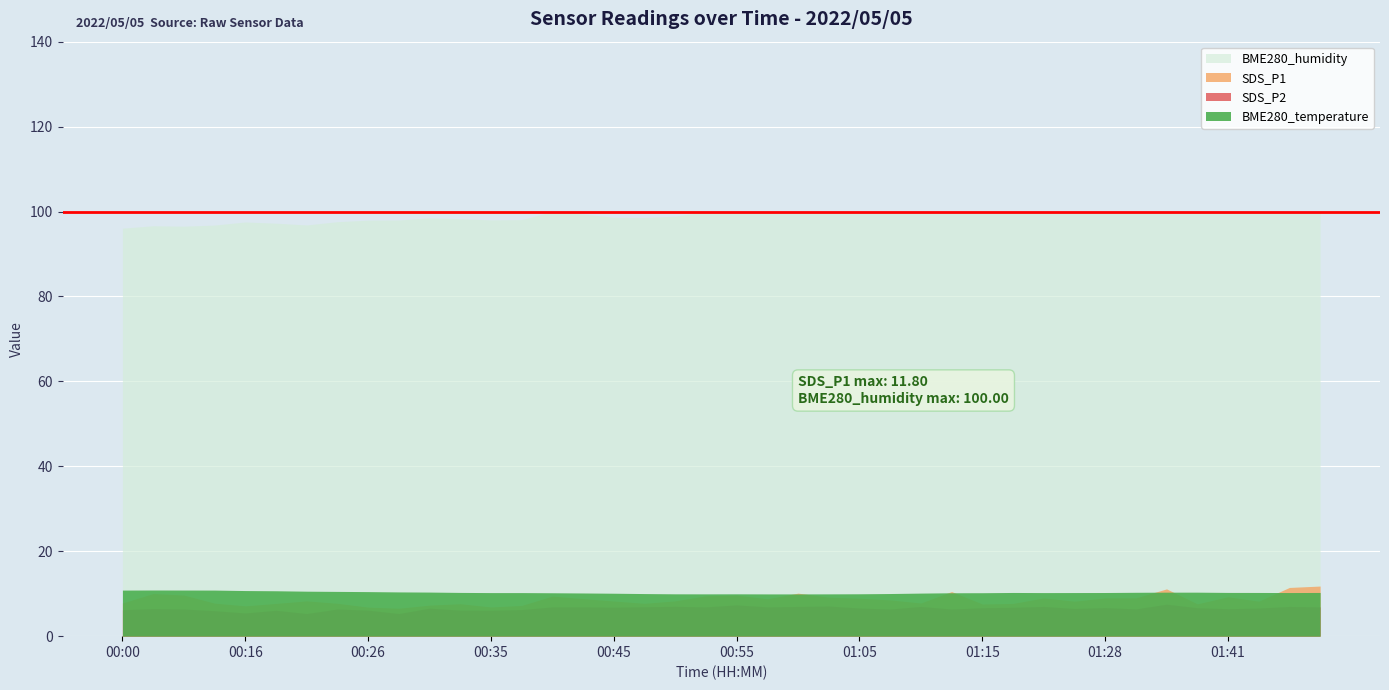

Between 01:38 and 01:46, which series saw the biggest shift?

SDS_P1